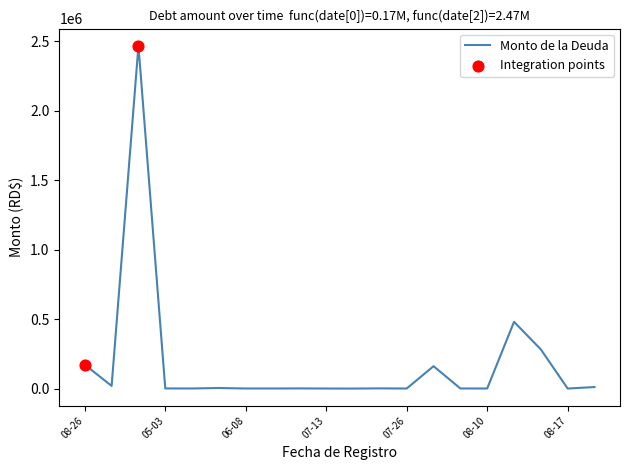

What is the maximum value shown in the chart?

2468415.2